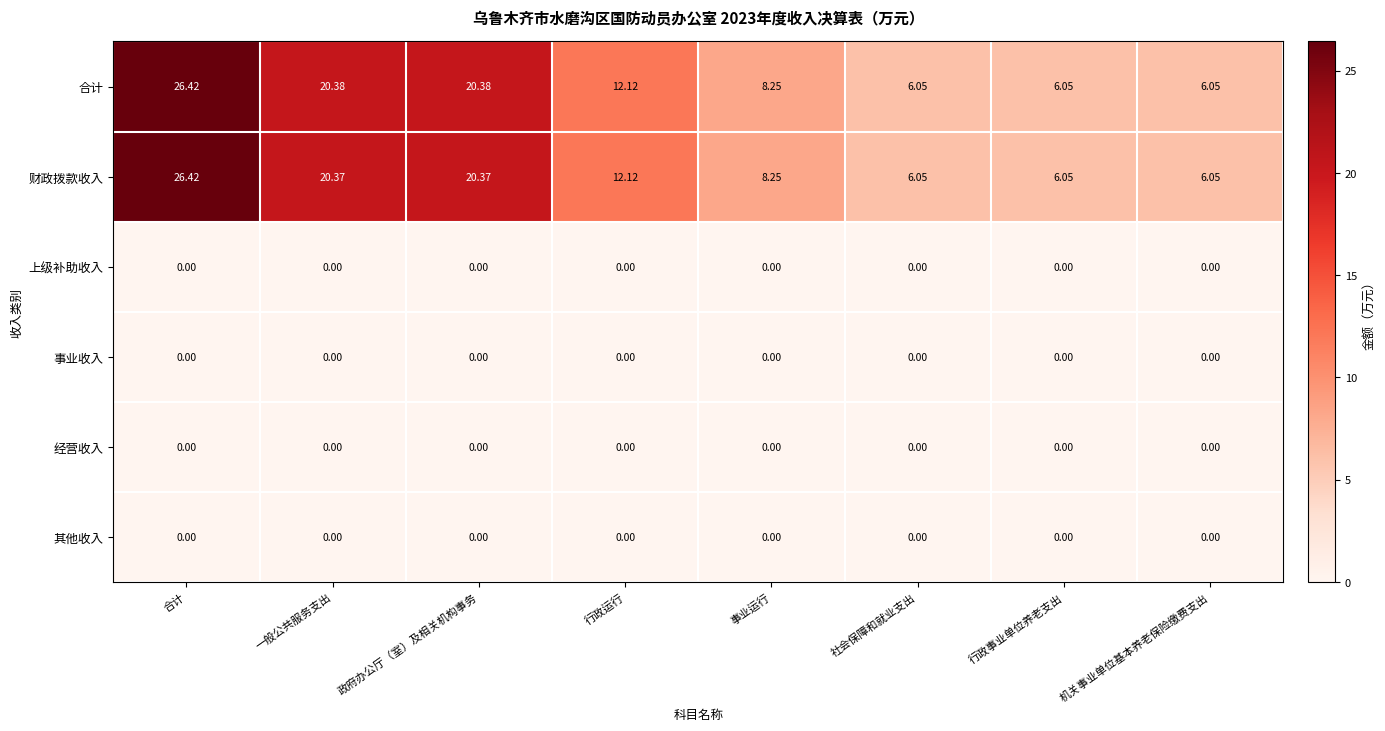

Which series changed the most between 一般公共服务支出 and 行政运行?

合计